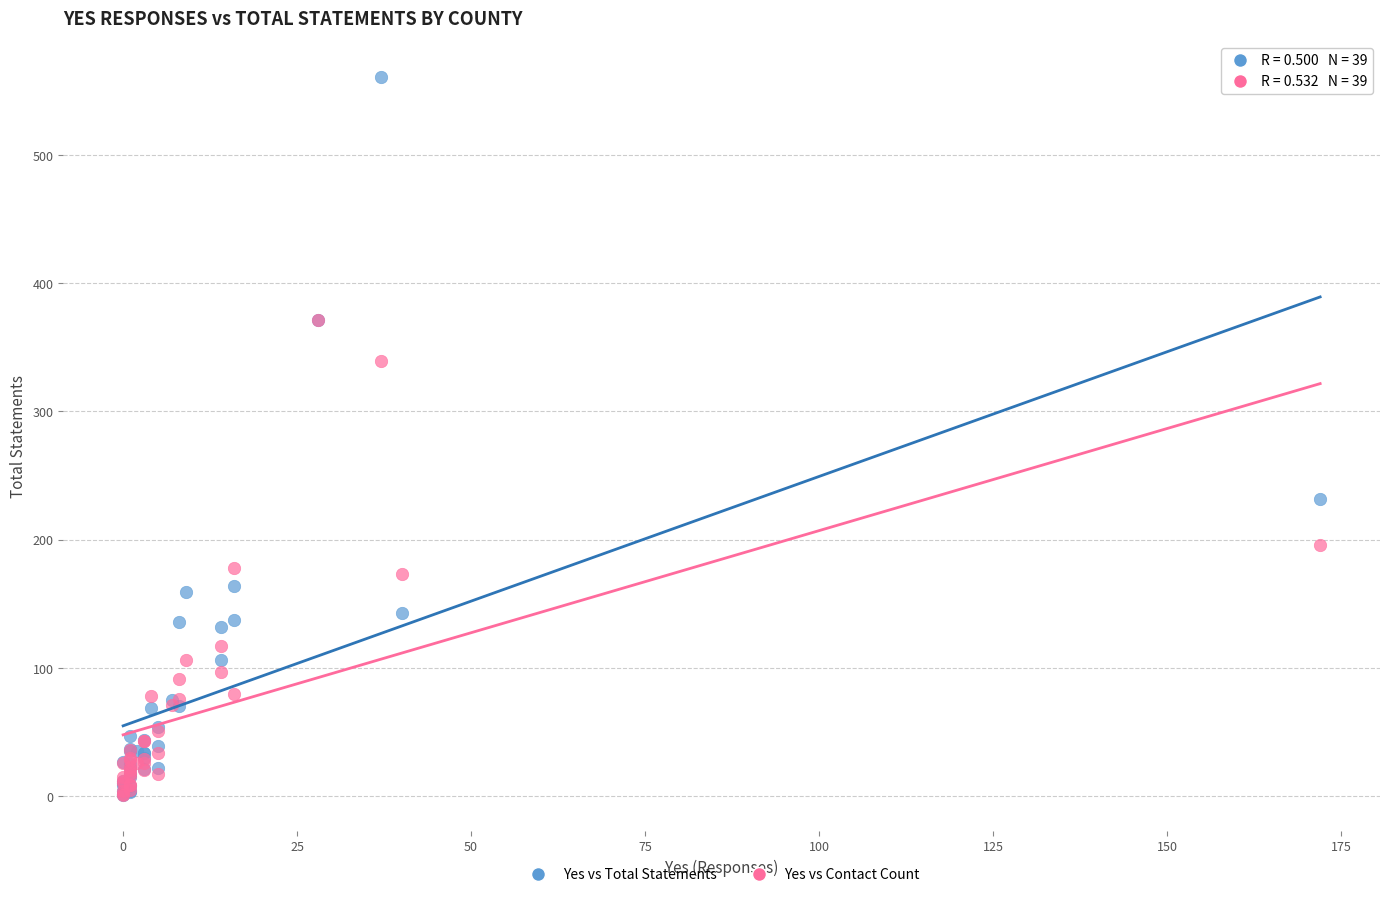

In the Yes vs Total Statements series, what Y value is closest to 281?

232